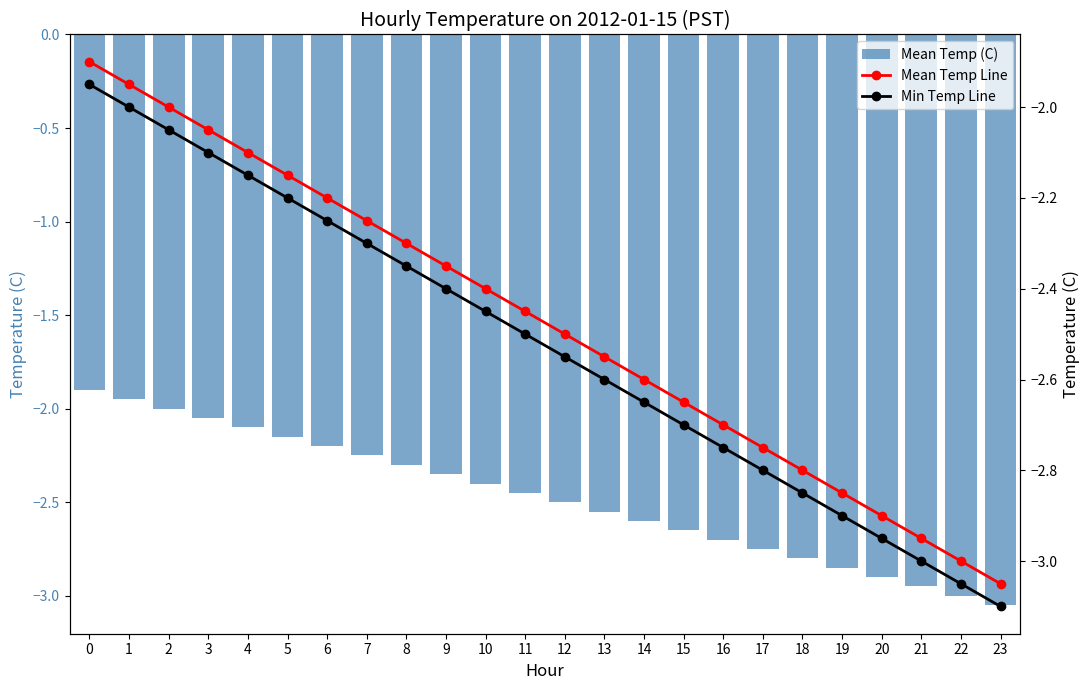

Which has a higher value, 14 or 20?

14